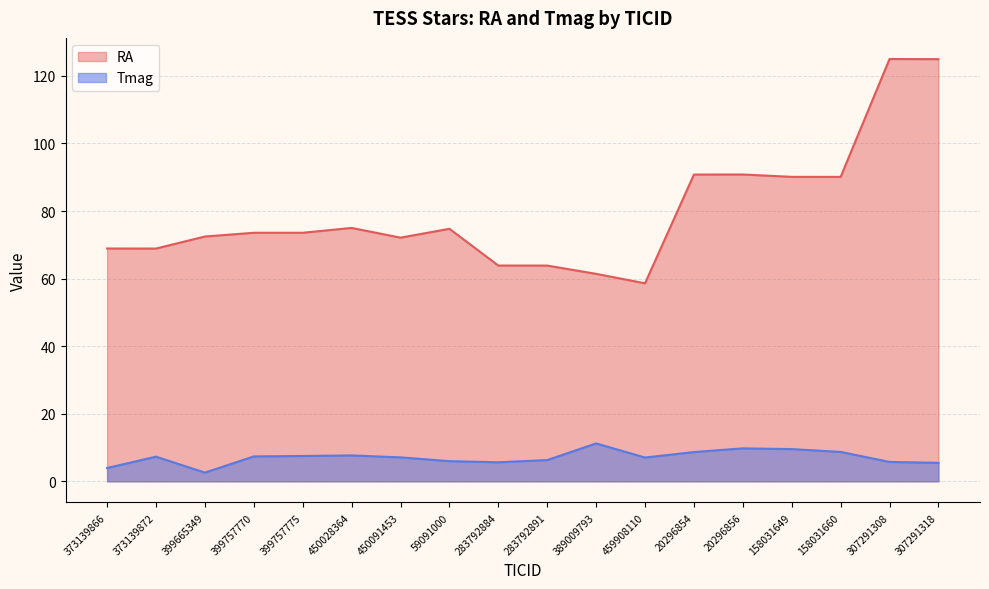

How many values in the RA series exceed 73?

10